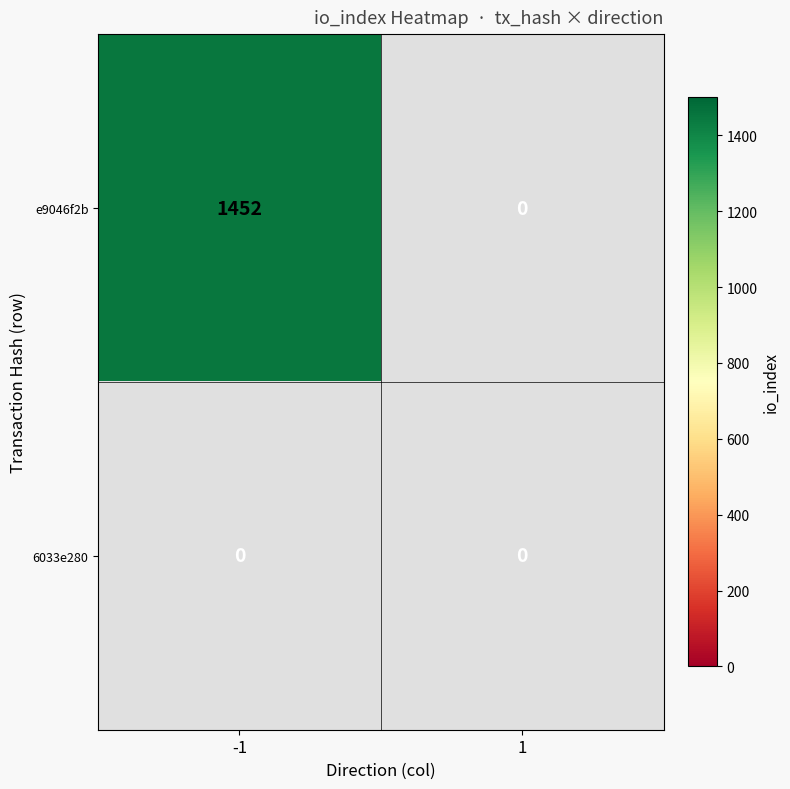

The e9046f2b series shows 1452 at -1. True or false?

True